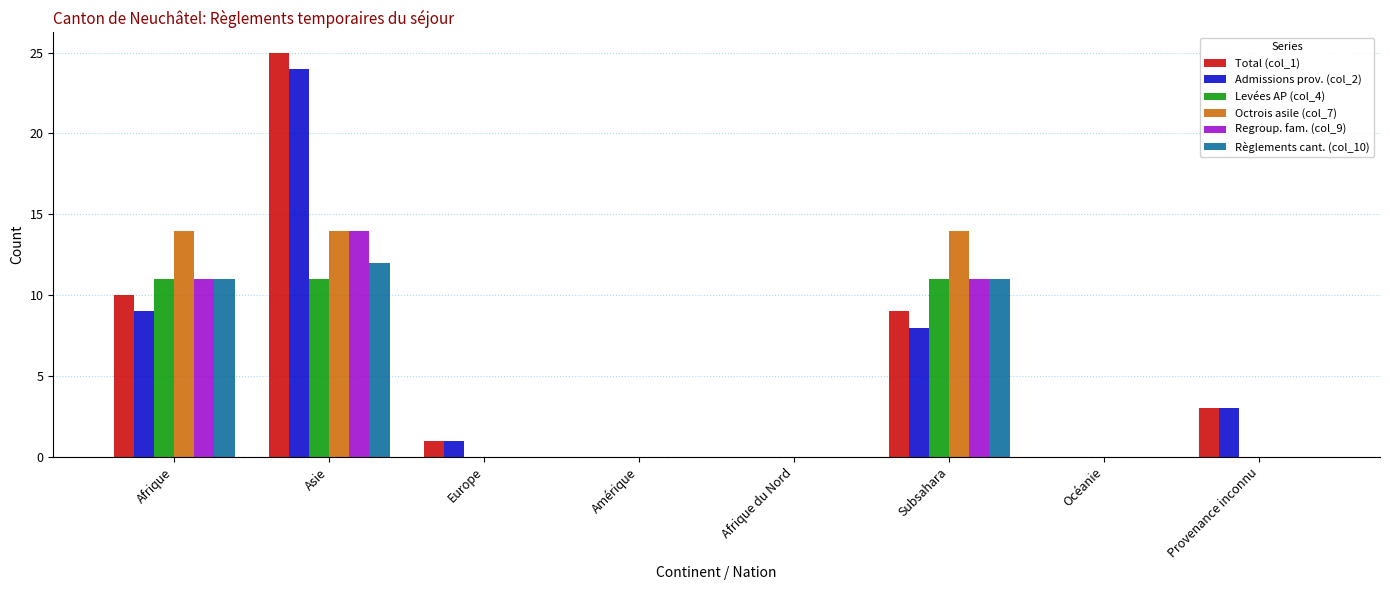

What is the total value across all series at Subsahara?

64